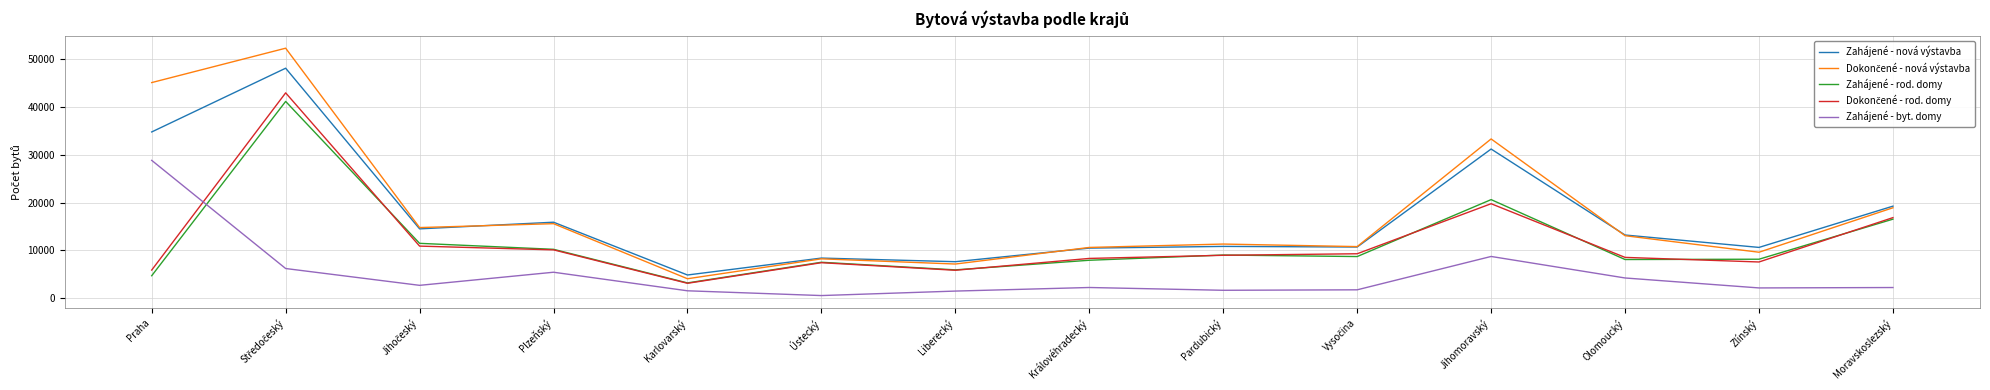

At which label is Zahájené - rod. domy closest to 22174?

Jihomoravský